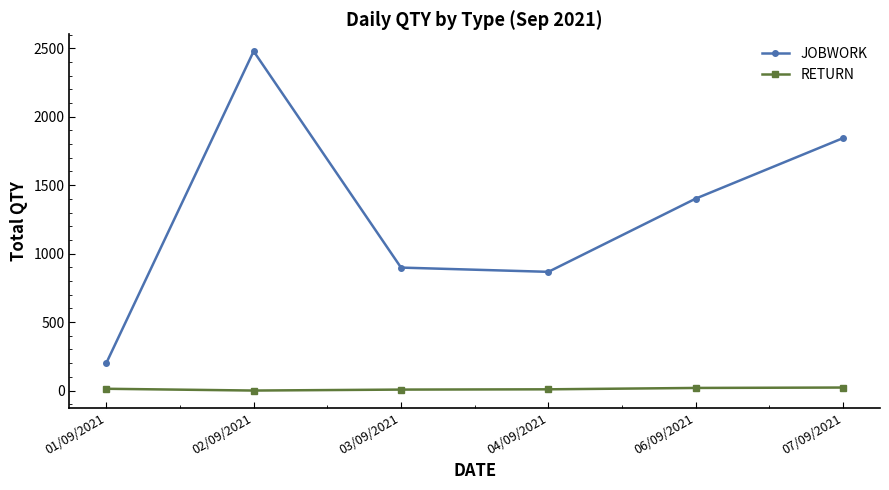

Between 01/09/2021 and 07/09/2021, which series saw the biggest shift?

JOBWORK